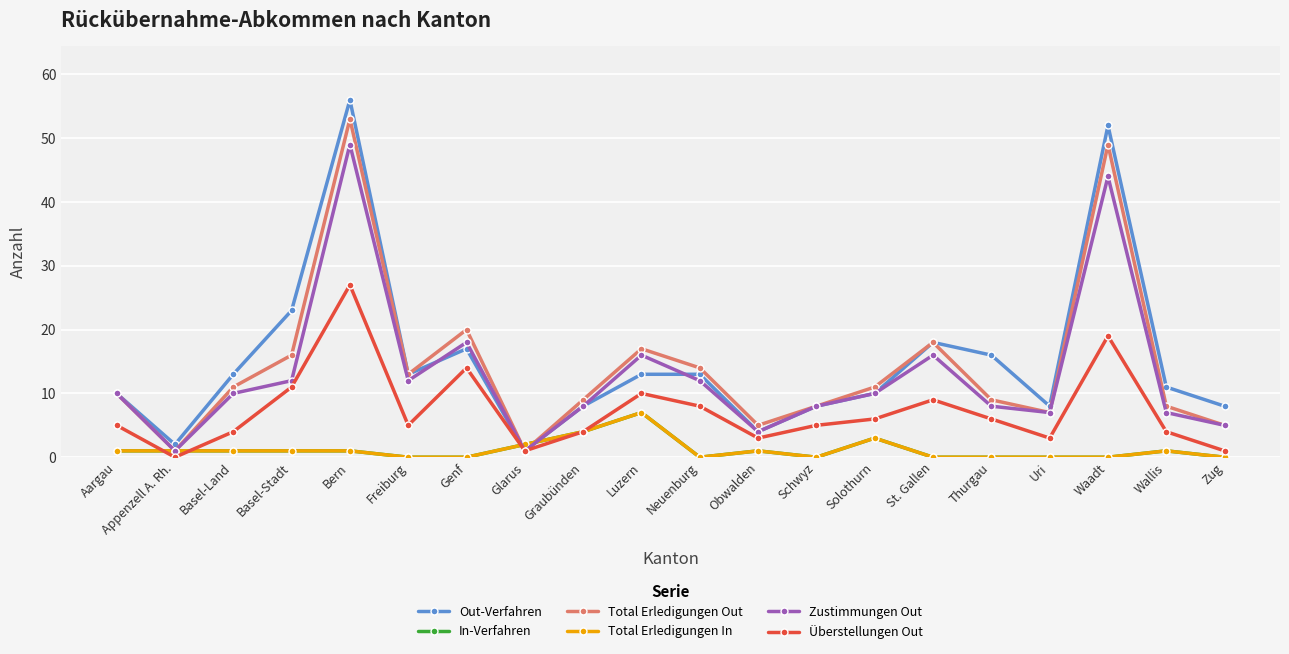

Which has a higher value, Uri or Schwyz?

Uri